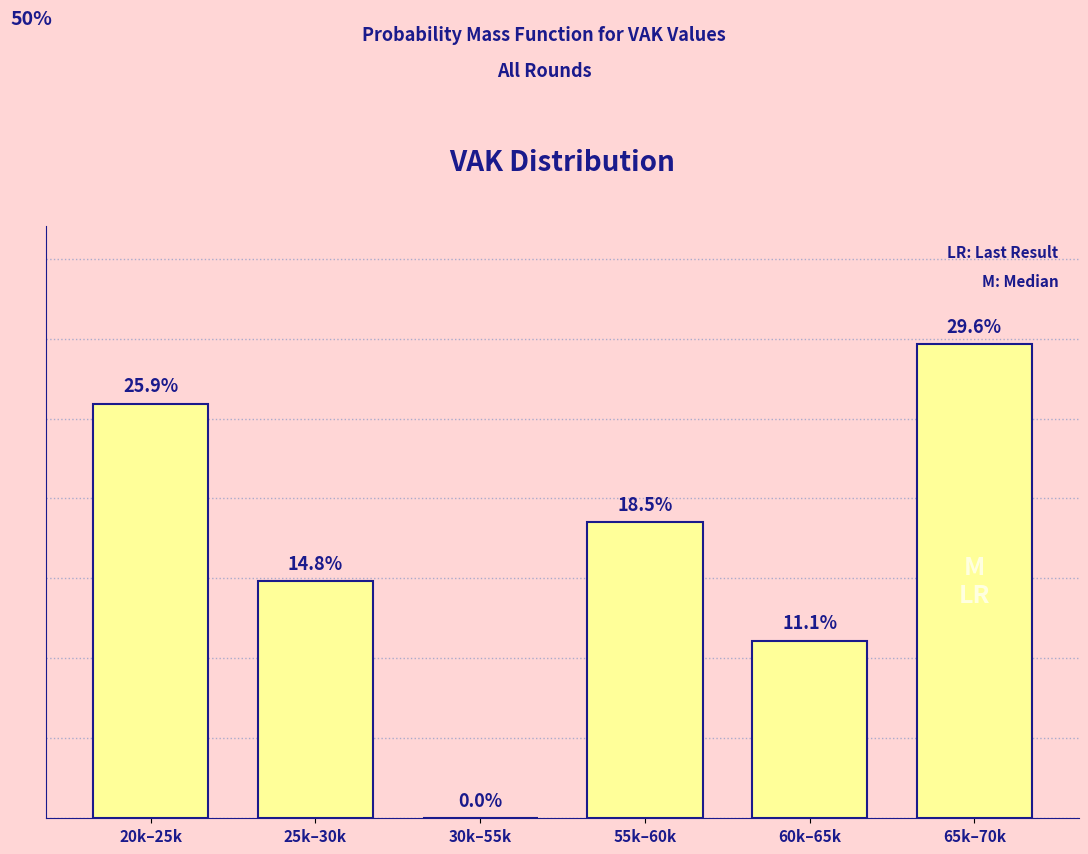

Which label corresponds to the largest value in the chart?

65k–70k